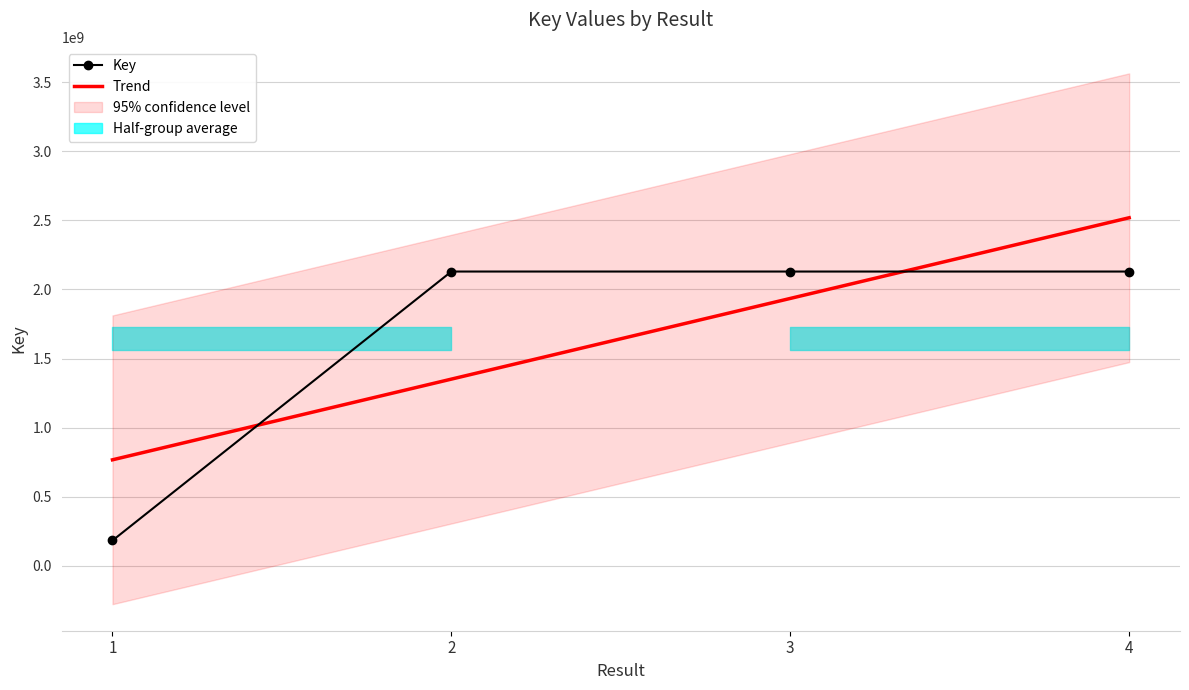

How many values in the Key series exceed 2129695832?

1